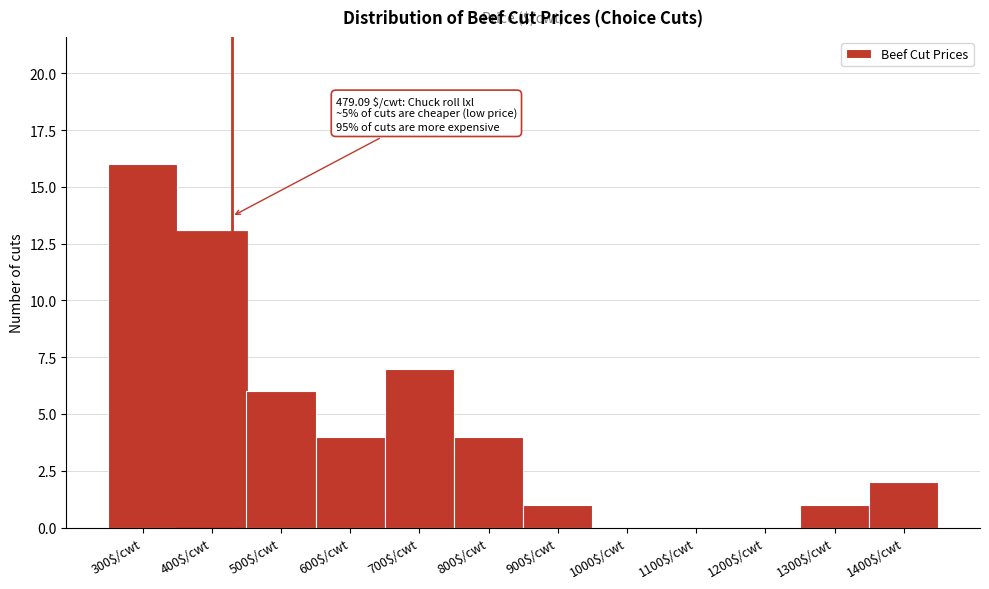

What is the sum of all values?

54